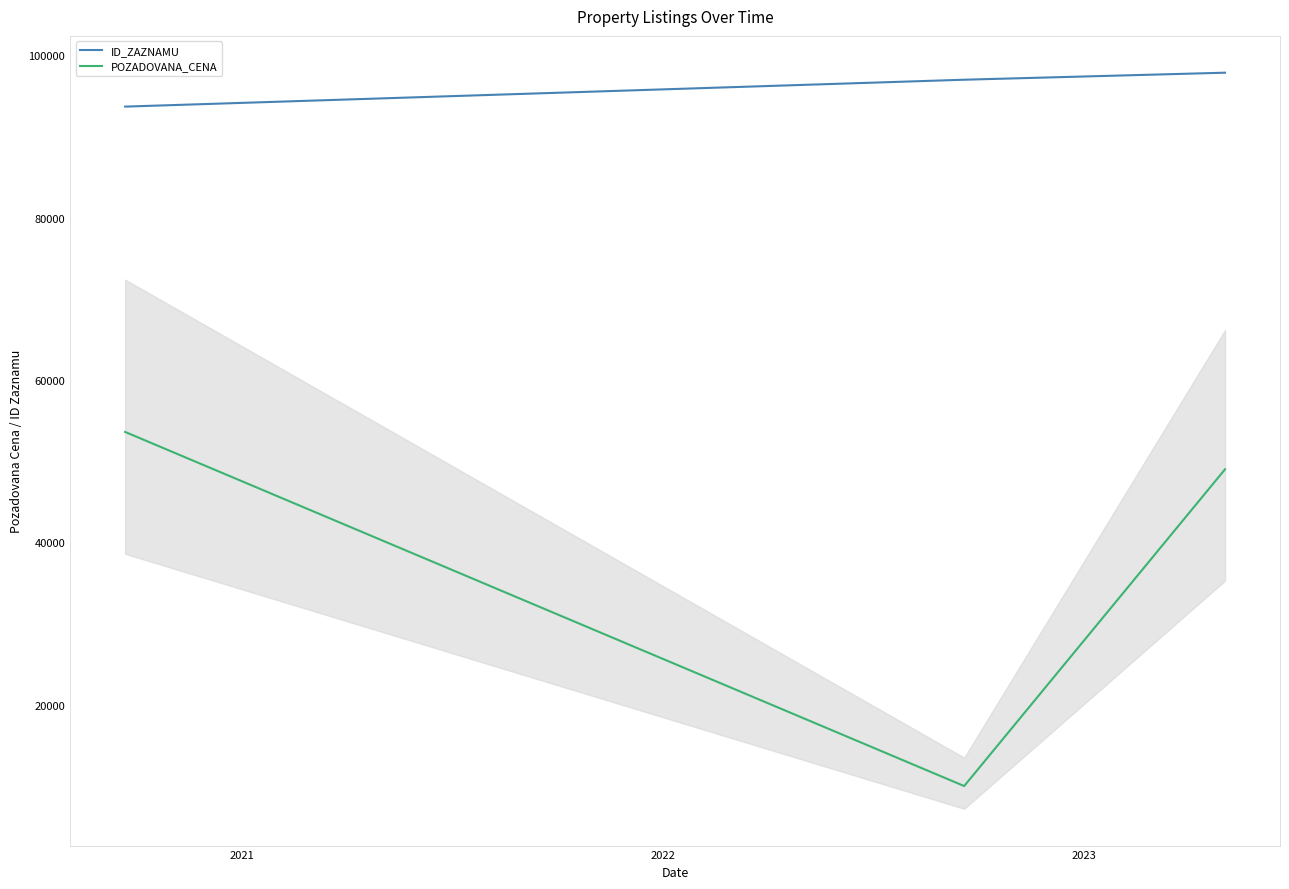

What is the maximum value for ID_ZAZNAMU?

97838